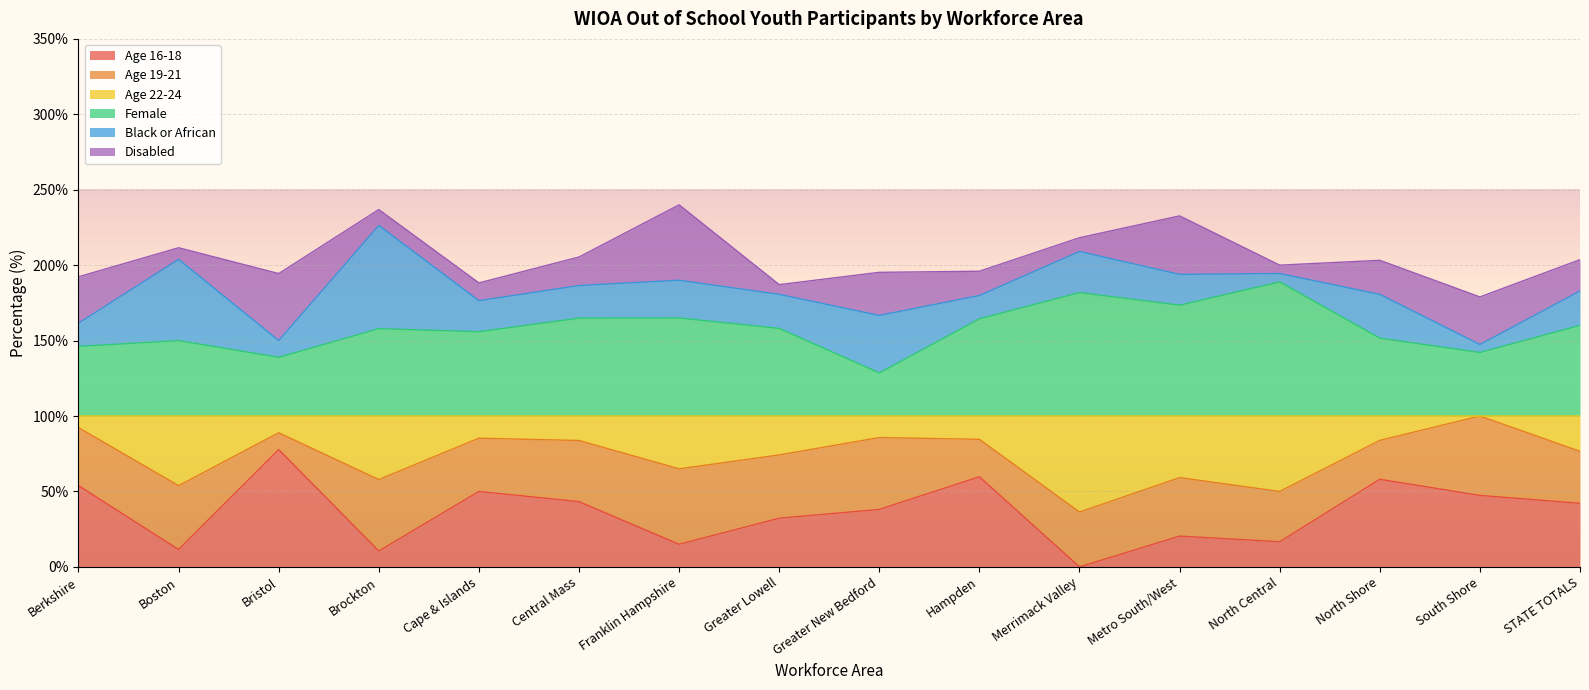

At which label does Age 16-18 reach its minimum?

Merrimack Valley